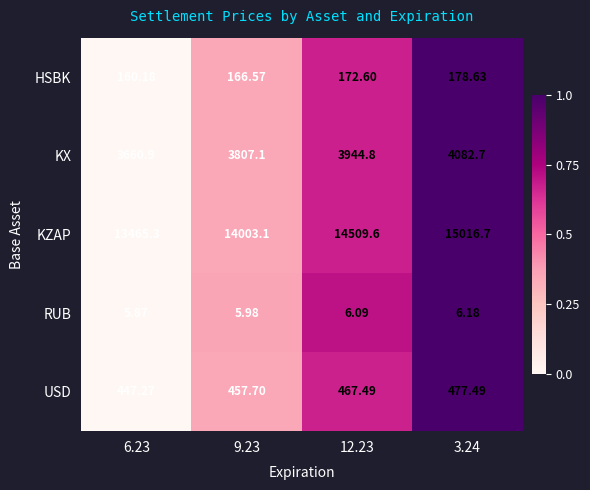

At which category is the sum across all series the highest?

3.24